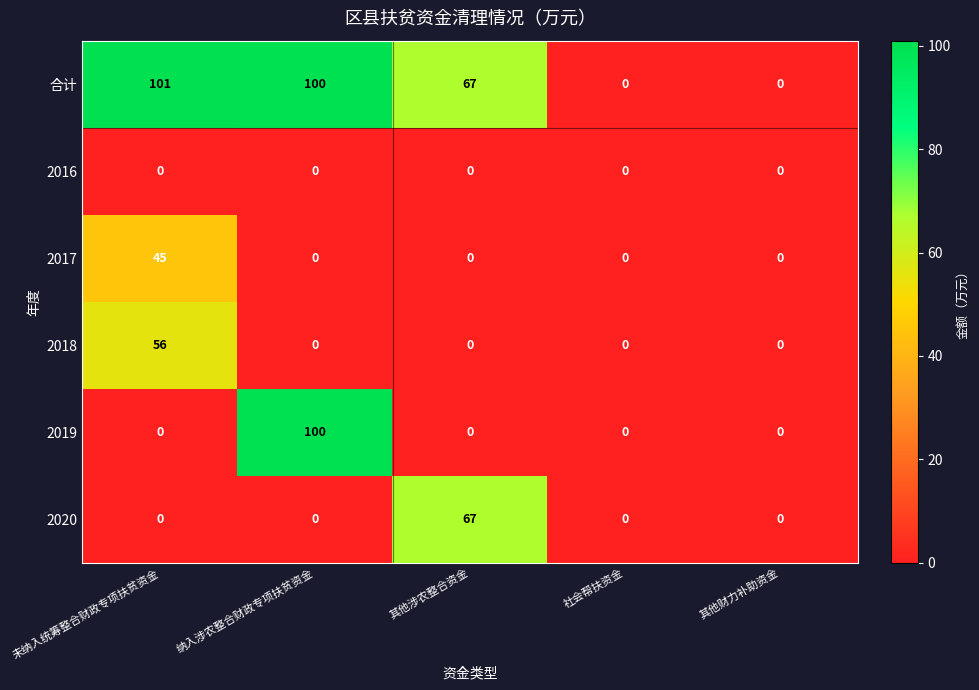

Is it true that 2018 equals 33 at 纳入涉农整合财政专项扶贫资金?

False